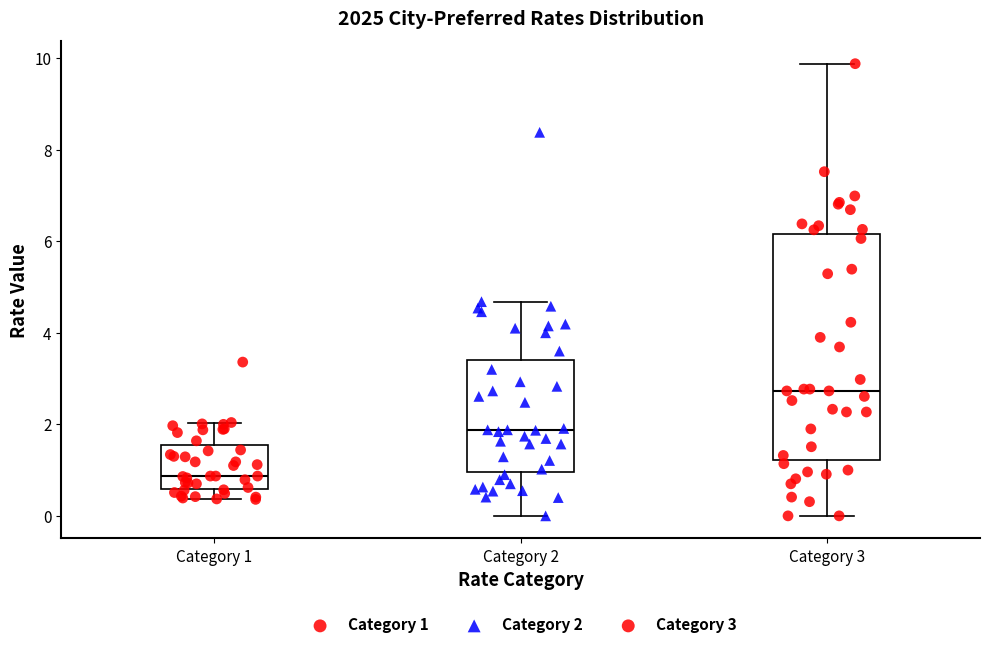

Which box's median line is the highest?

Category 3